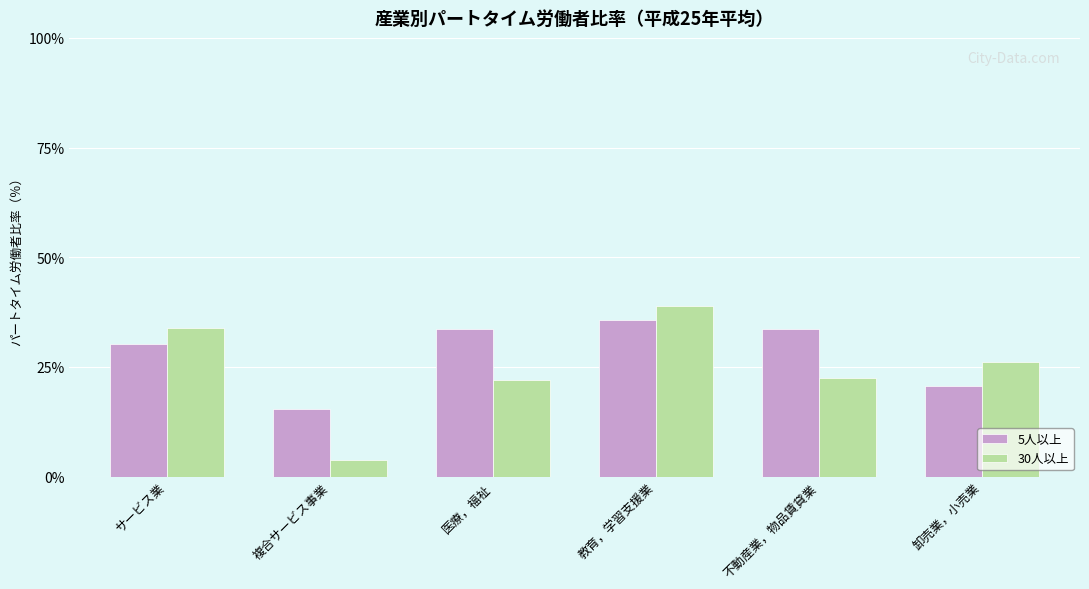

Which label corresponds to the largest value in the chart?

教育，学習支援業